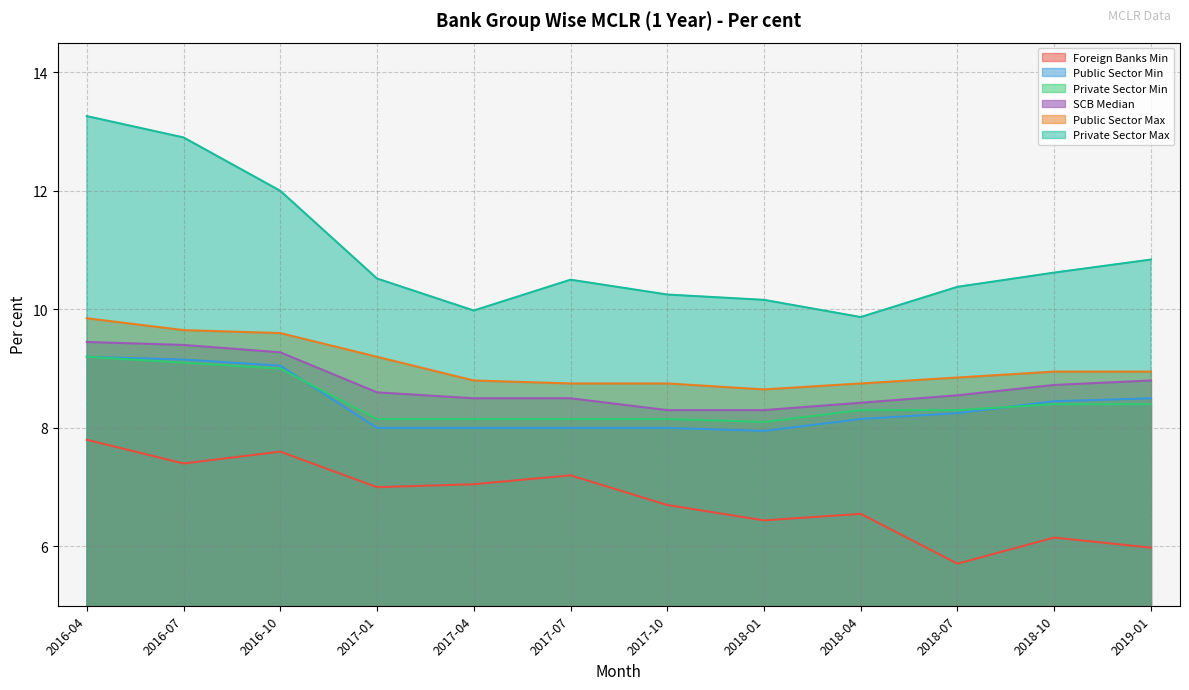

What are all the series names shown in the legend?

Foreign Banks Min, Public Sector Min, Private Sector Min, SCB Median, Public Sector Max, Private Sector Max